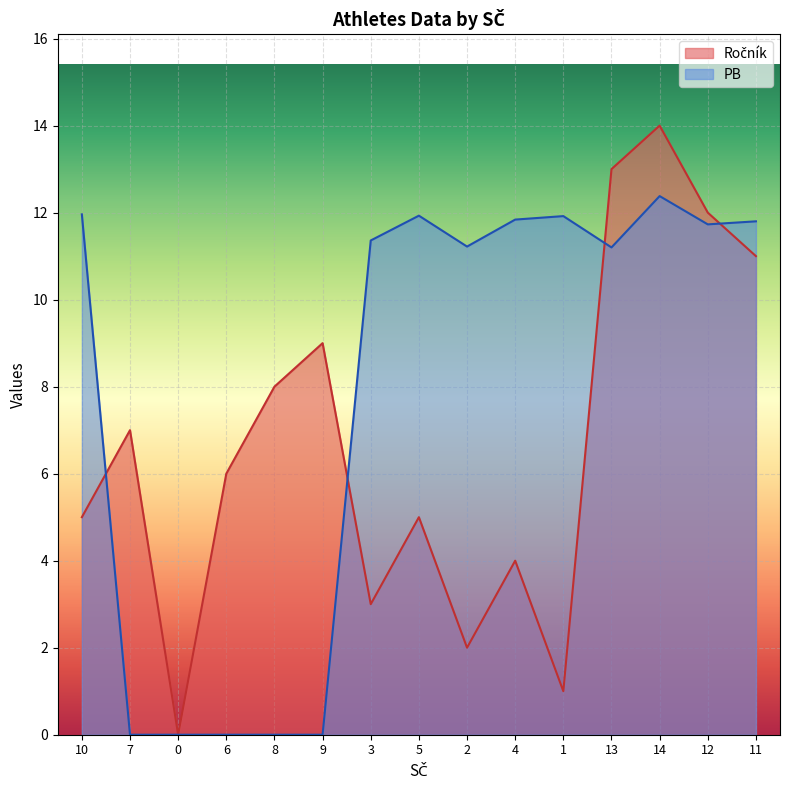

Reading left to right, list all the values displayed in this chart.

Ročník: 10=5.0	7=7.0	0=0.0	6=6.0	8=8.0	9=9.0	3=3.0	5=5.0	2=2.0	4=4.0	1=1.0	13=13.0	14=14.0	12=12.0	11=11.0
PB: 10=12.0	7=0.0	0=0.0	6=0.0	8=0.0	9=0.0	3=11.4	5=11.9	2=11.2	4=11.8	1=11.9	13=11.2	14=12.4	12=11.7	11=11.8